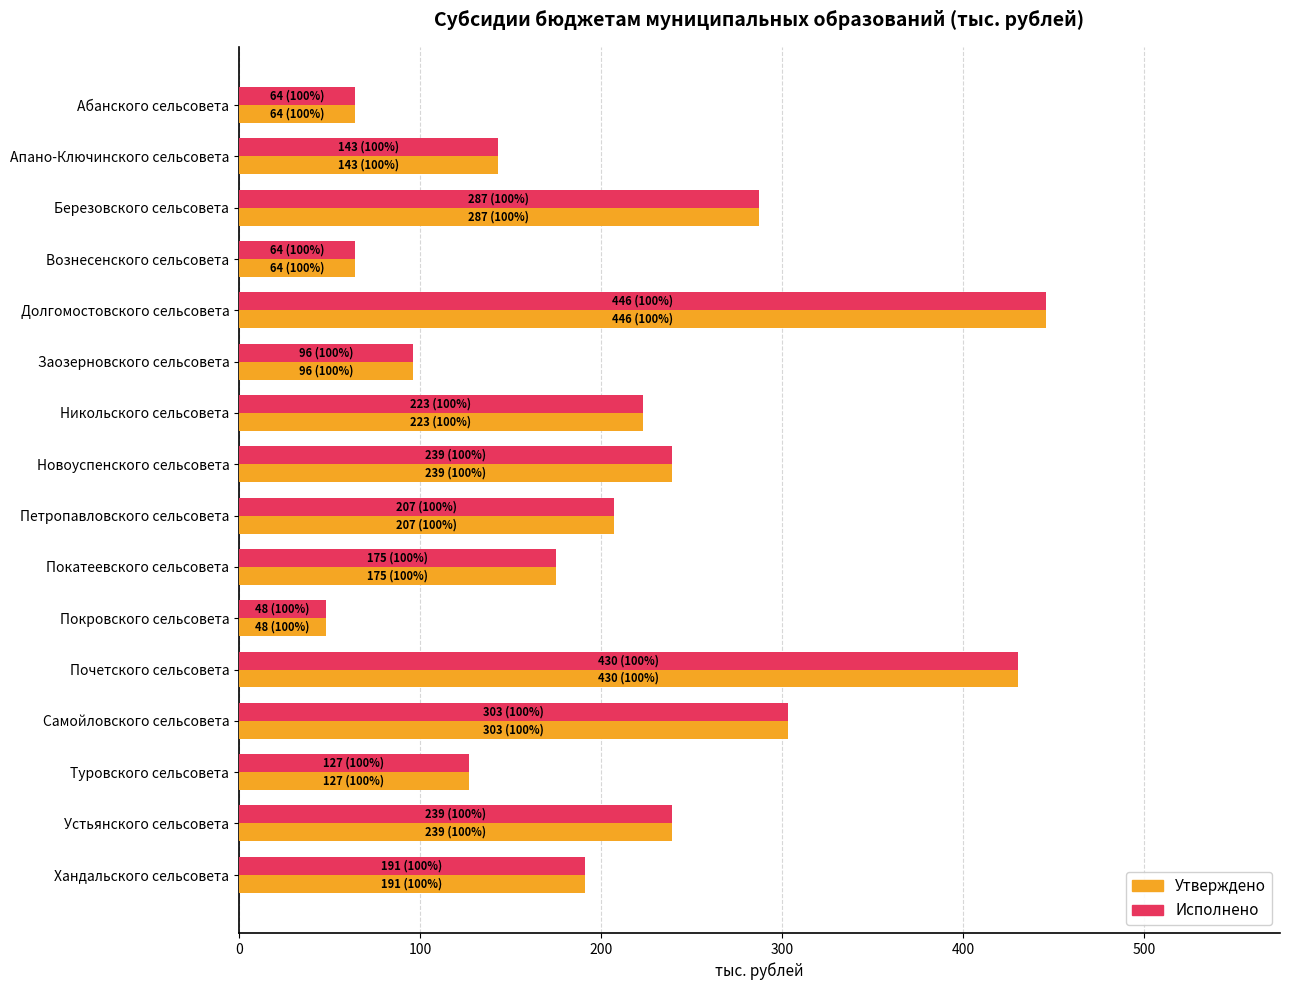

Is it true that Исполнено equals 189 at Апано-Ключинского сельсовета?

False